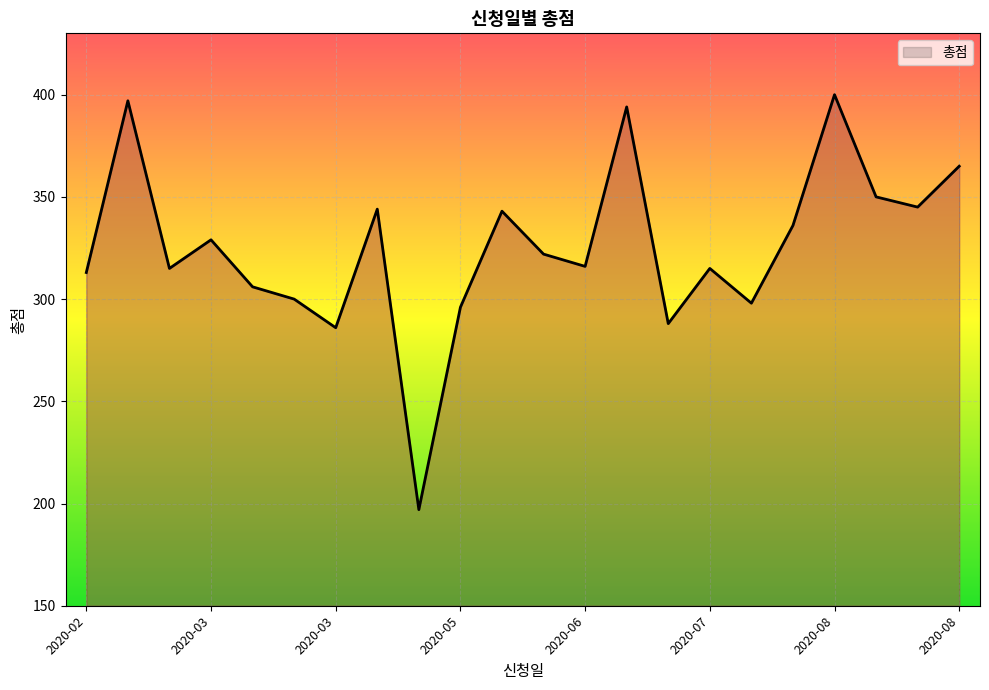

What is the maximum value shown in the chart?

400